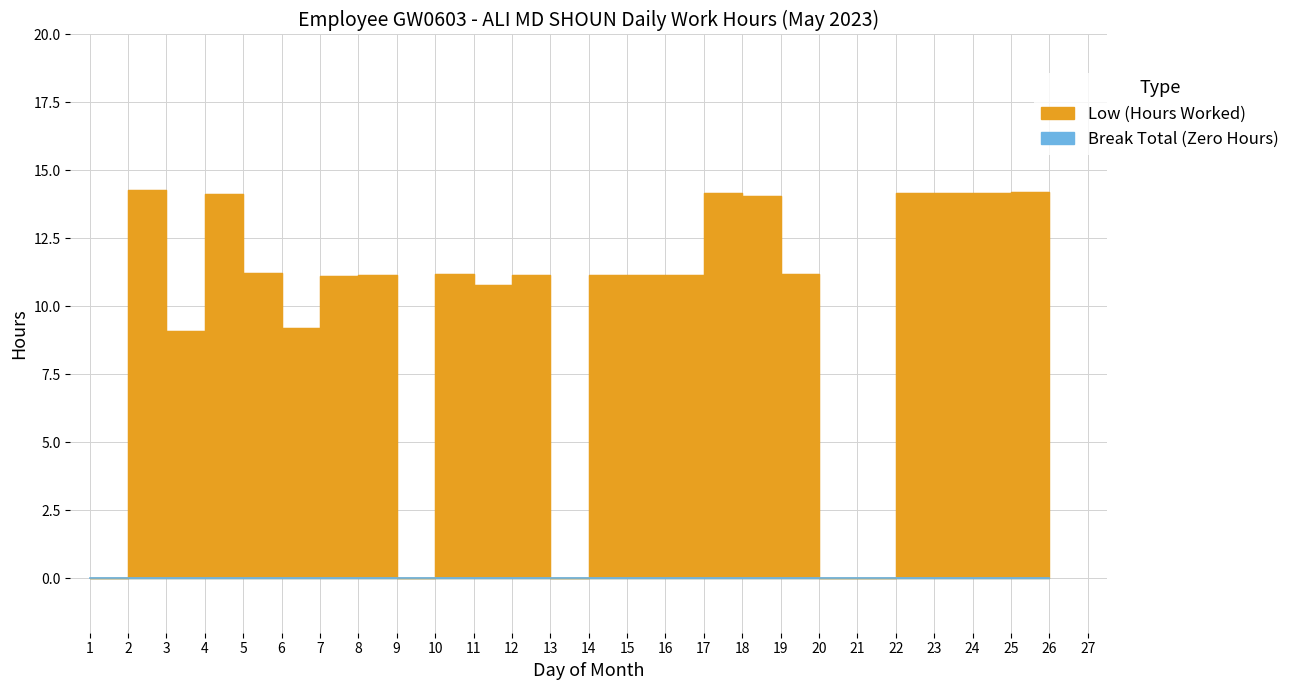

How many data points are less than 11?

8